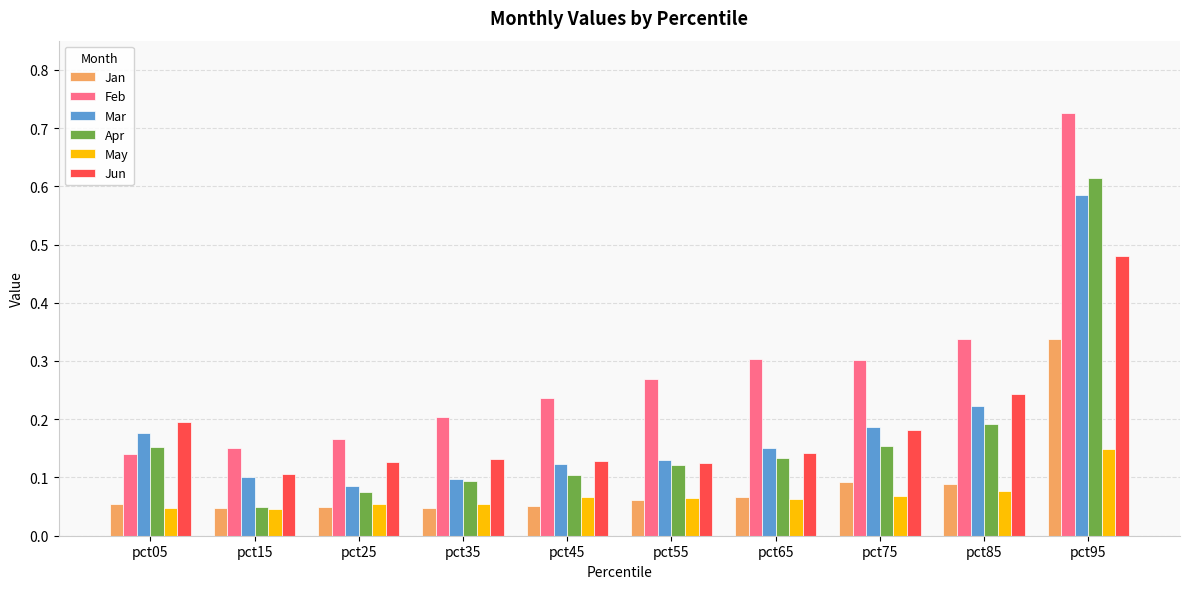

Which series has the largest range (max minus min)?

Feb